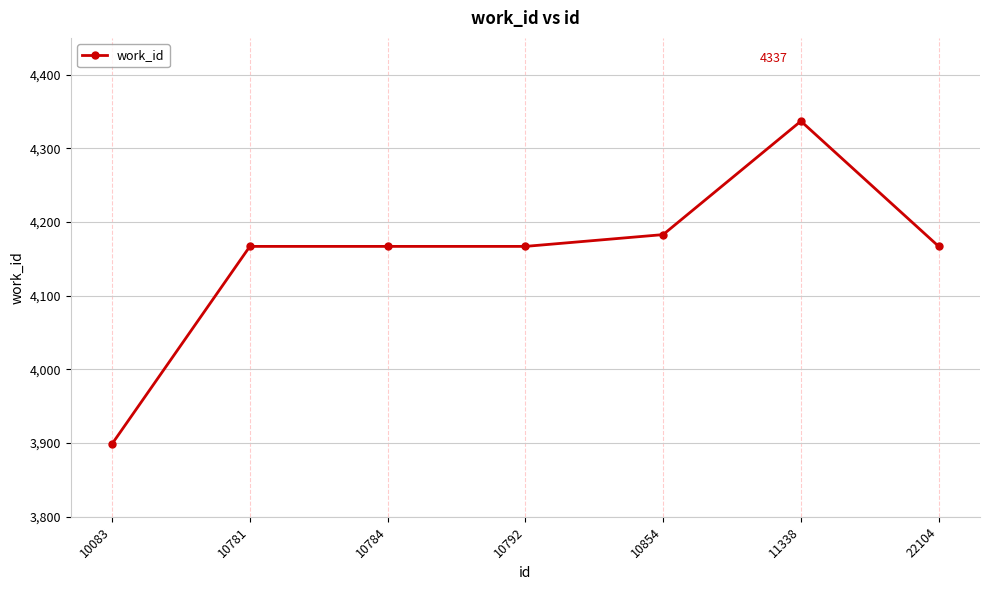

The value at 10792 is 913. True or false?

False